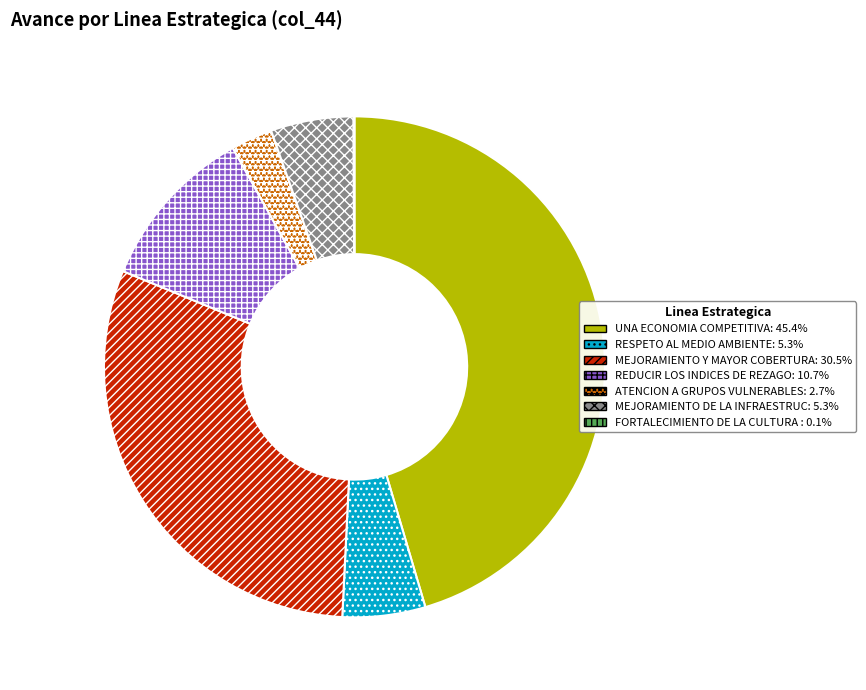

Is there any slice that represents more than half of the pie?

No